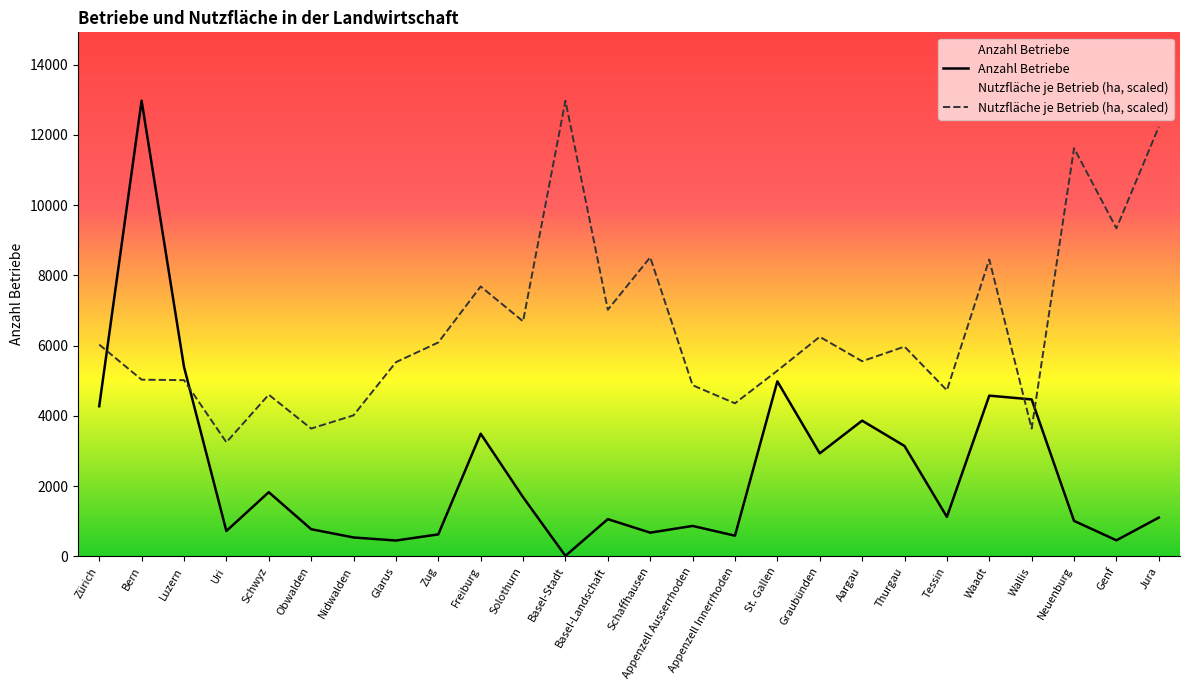

What is the sum of all Nutzfläche je Betrieb (ha, scaled) values?

168383.4